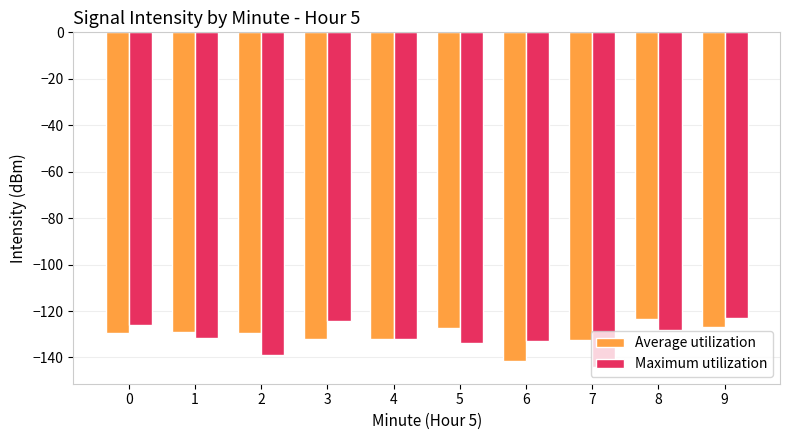

Are the bars horizontal?

No